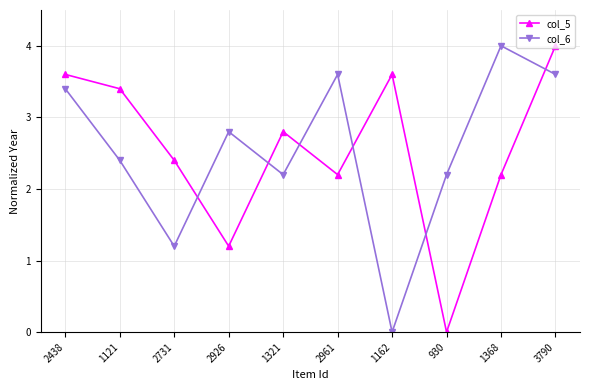

How many interior local peaks does the col_5 series have?

2